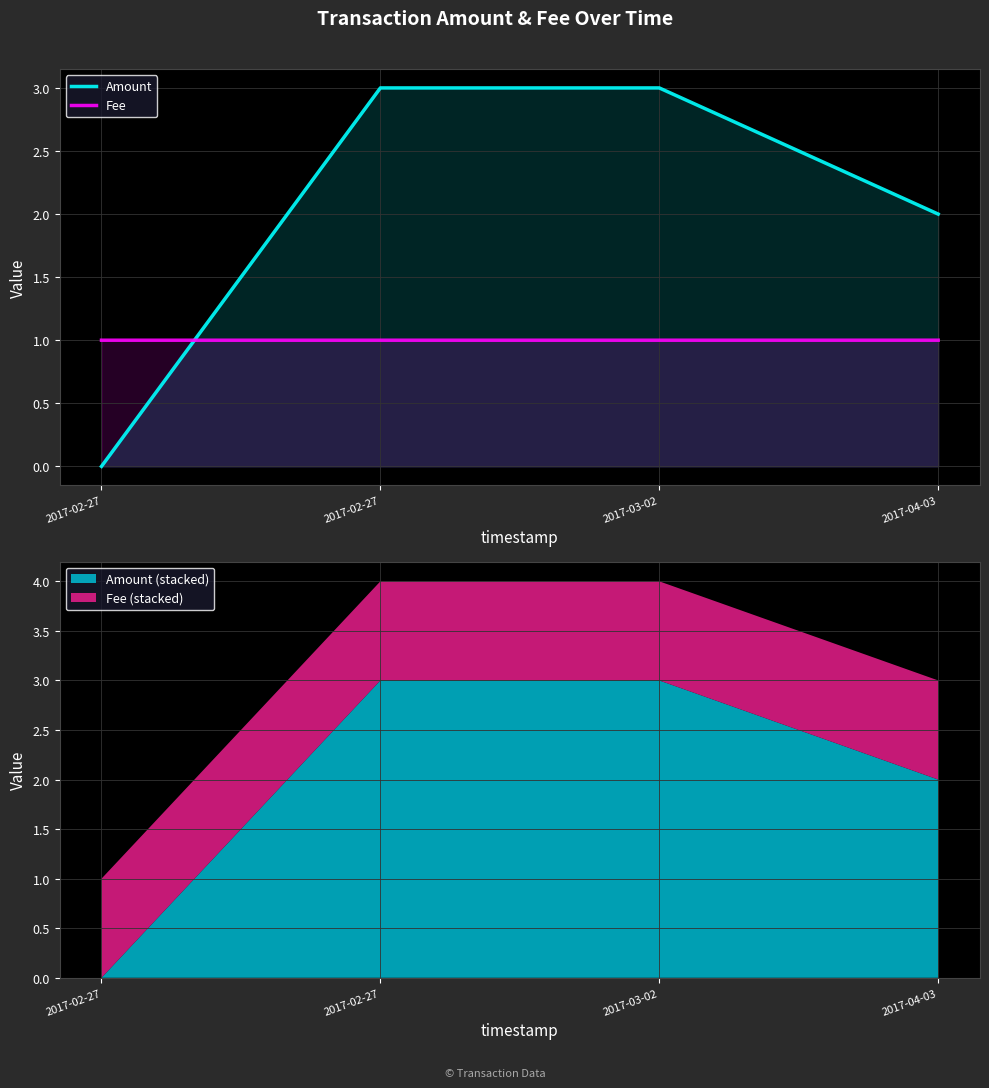

How many Fee values are between 1 and 2?

4